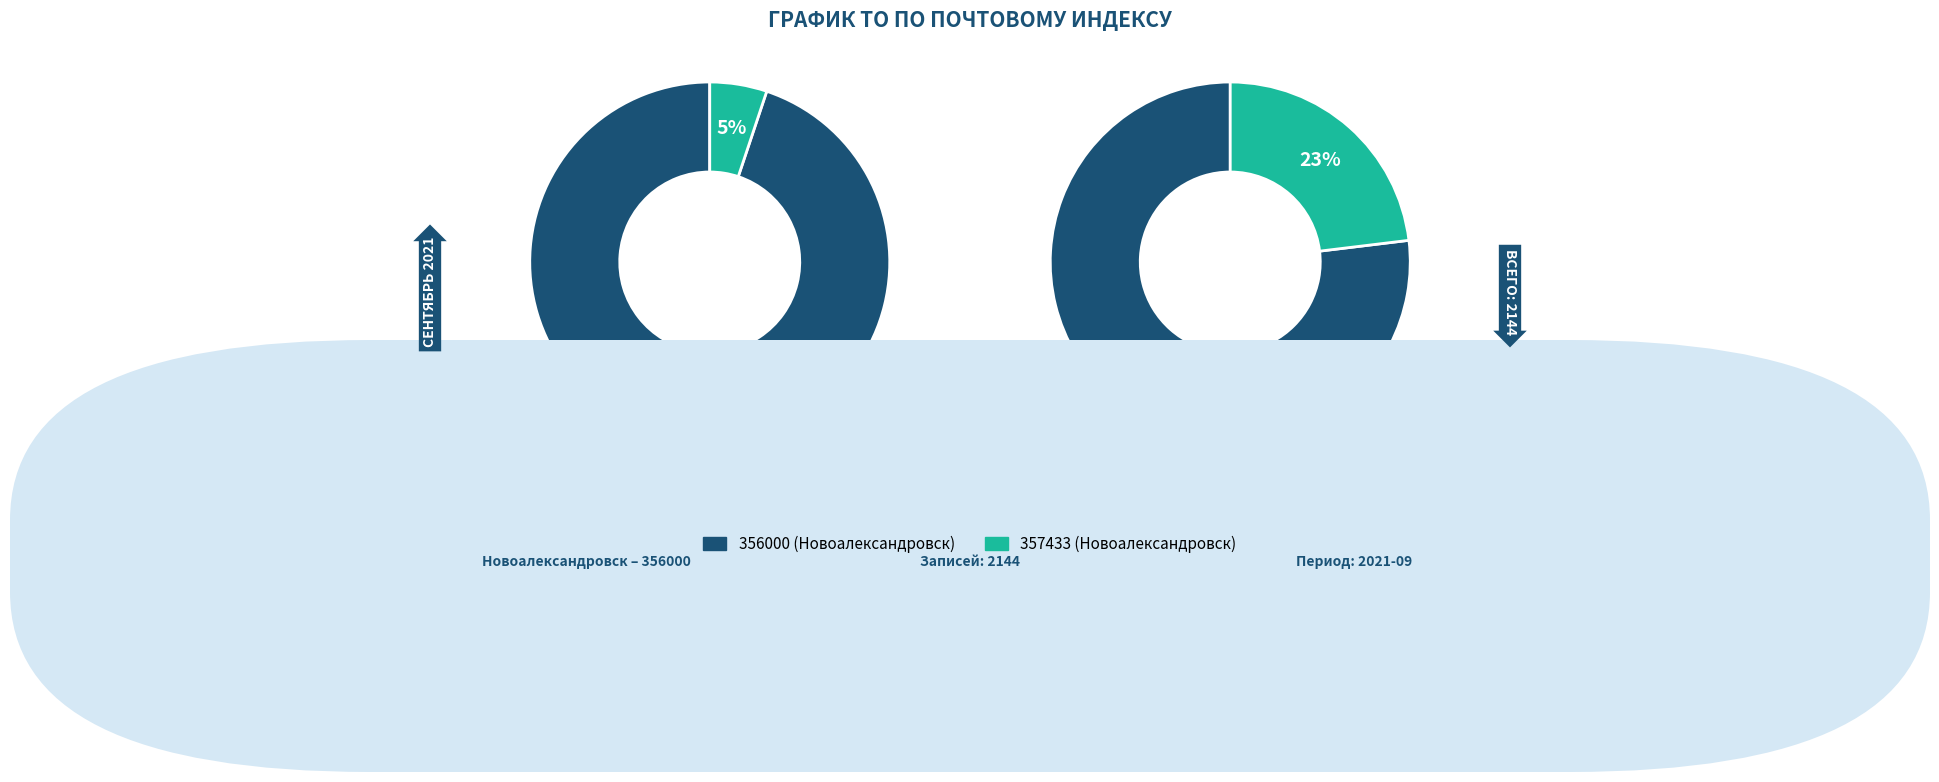

Which slice is the smallest?

357433